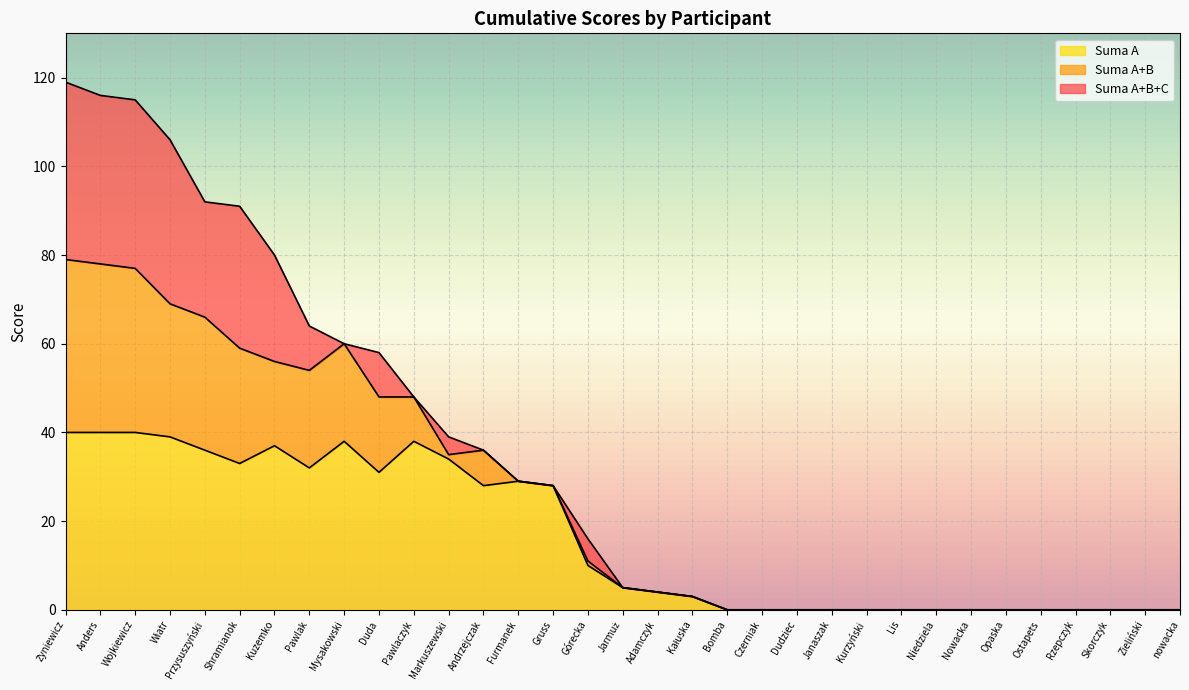

True or false: Suma A+B+C has more than 0 interior local peaks.

False